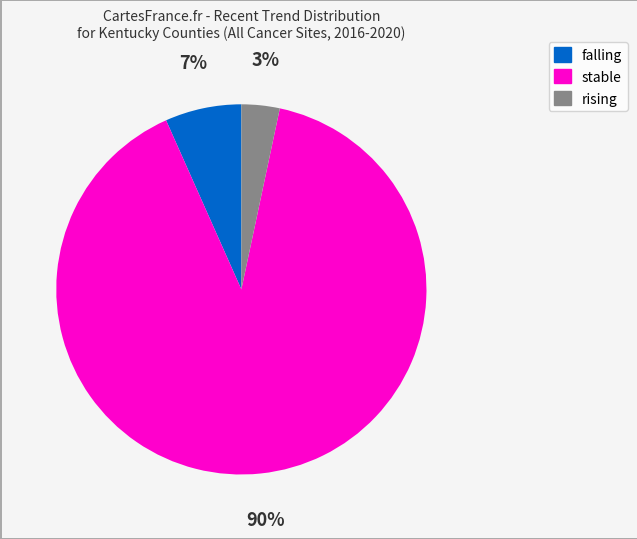

Combined, do stable and falling account for over 50%?

Yes